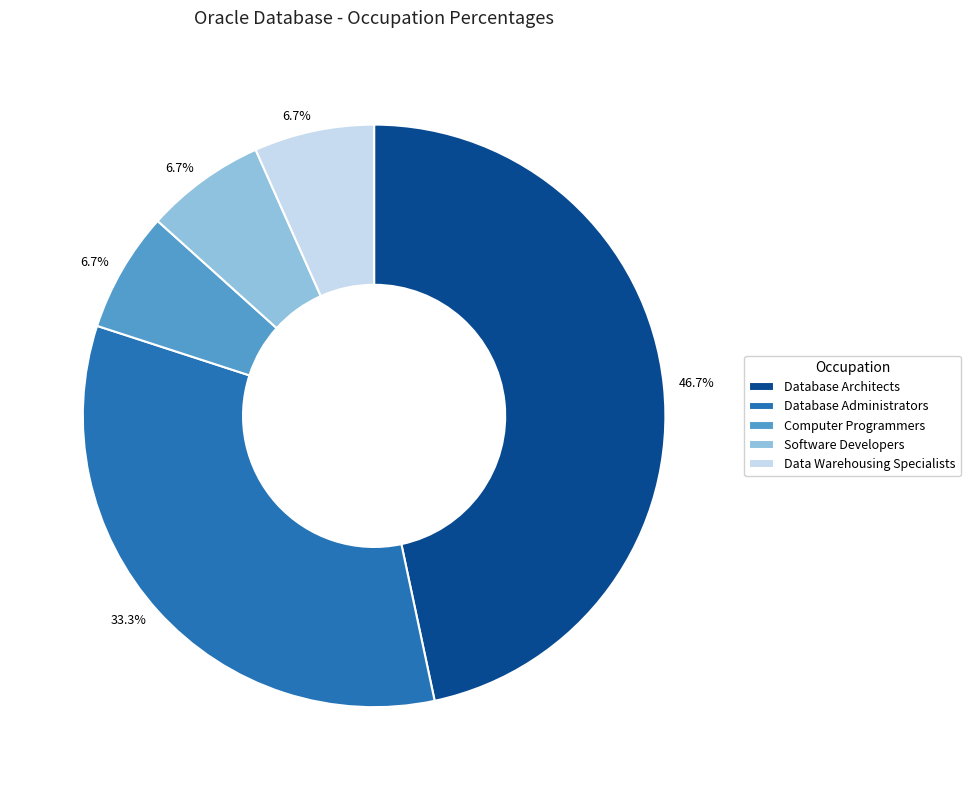

Approximately how many times larger is the value at Software Developers compared to Computer Programmers?

1.0